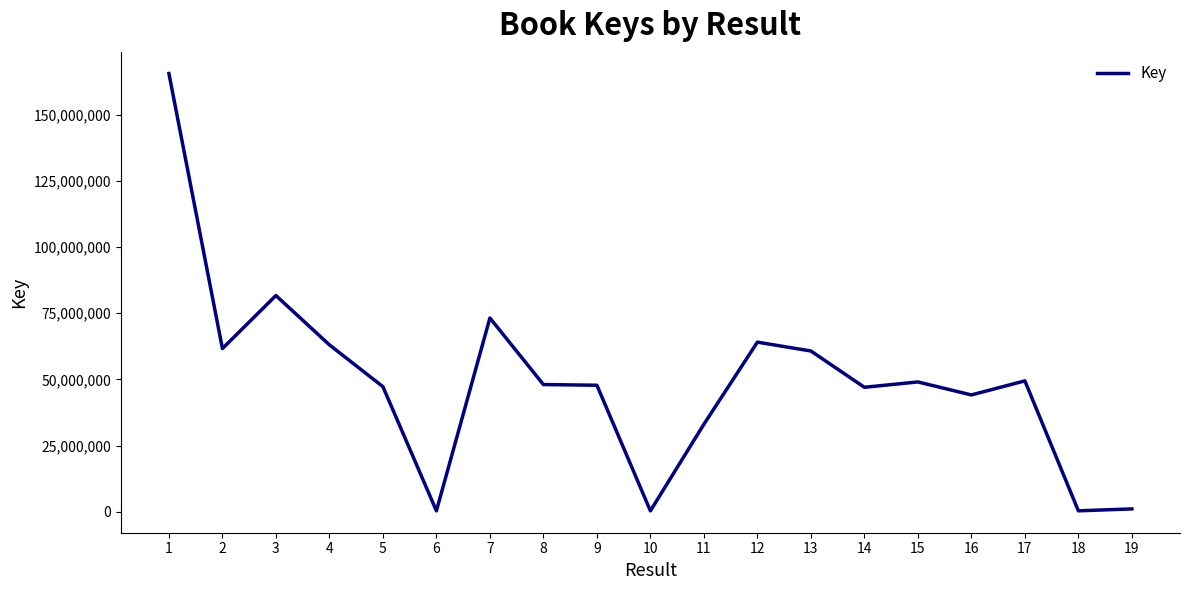

What is the ratio of the value at 4 to the value at 15?

1.3